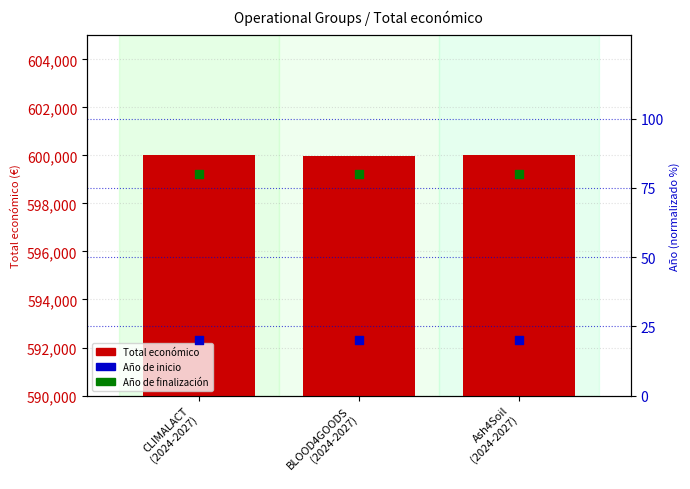

At how many categories does at least one series exceed 349250?

3